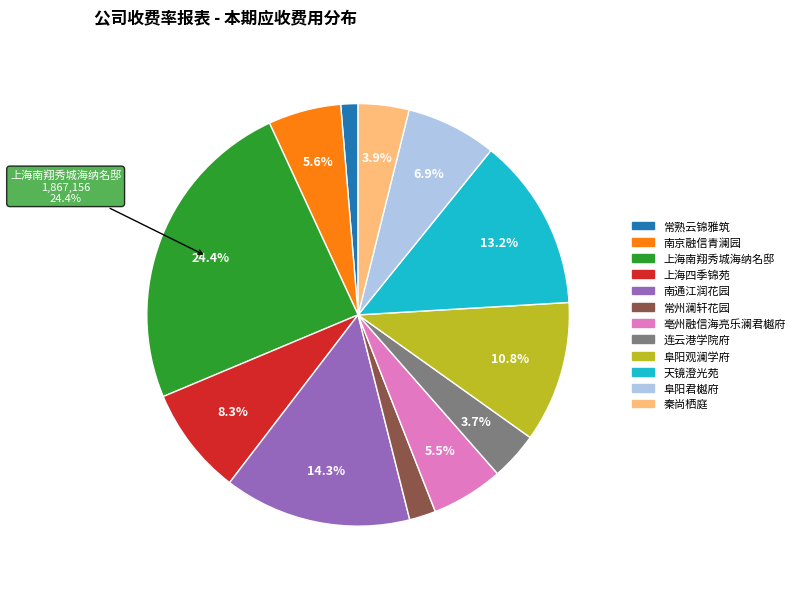

Between 上海四季锦苑 and 阜阳观澜学府, which is larger?

阜阳观澜学府